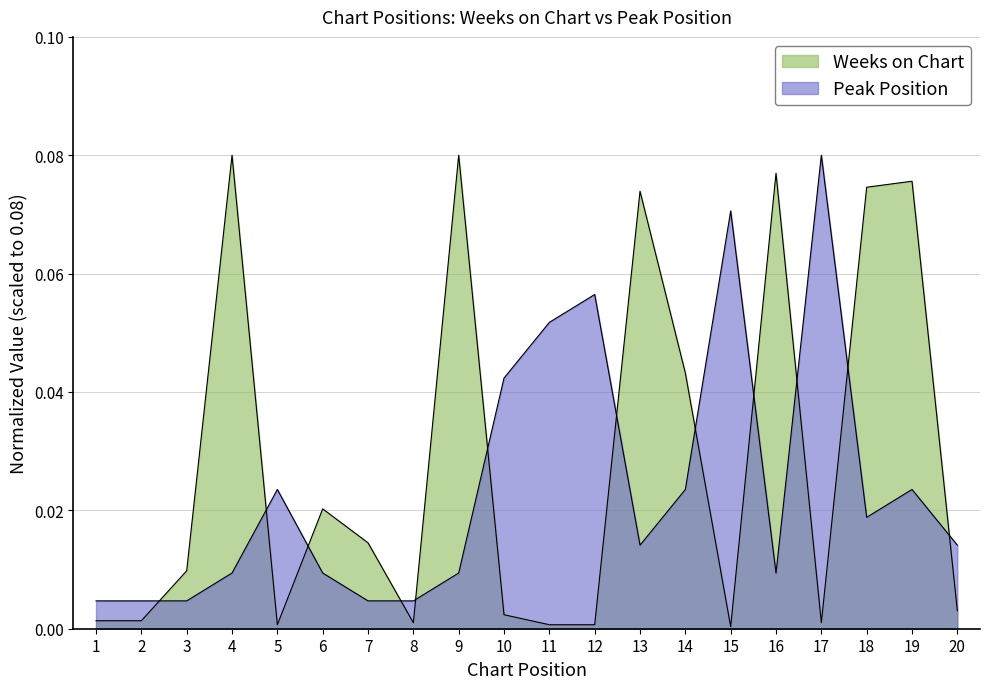

What is the sum of the Weeks on Chart values at 19 and 12?

0.1